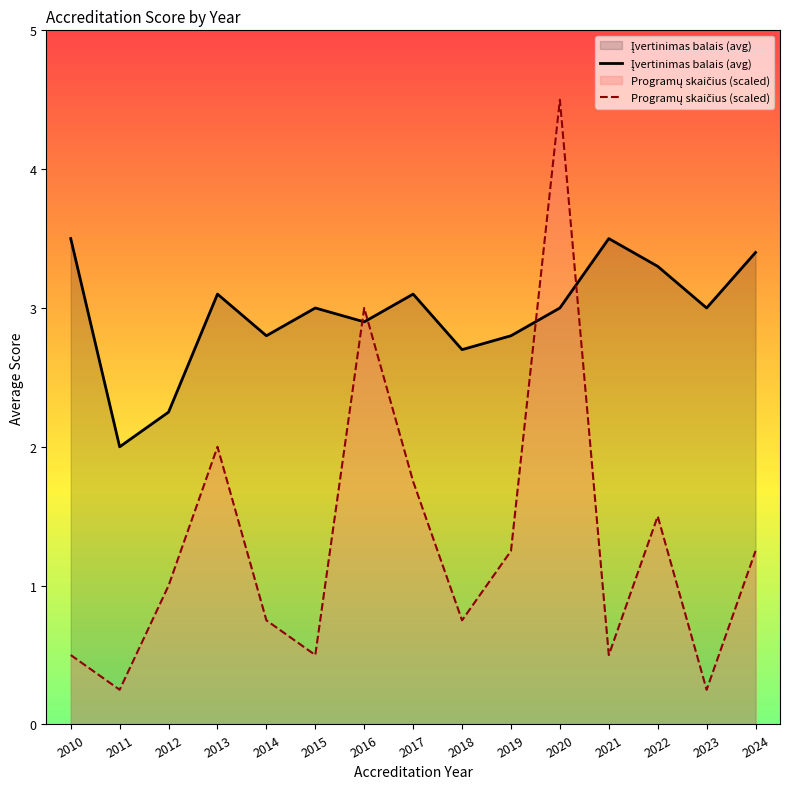

What is the total value across all series at 2023?

3.2